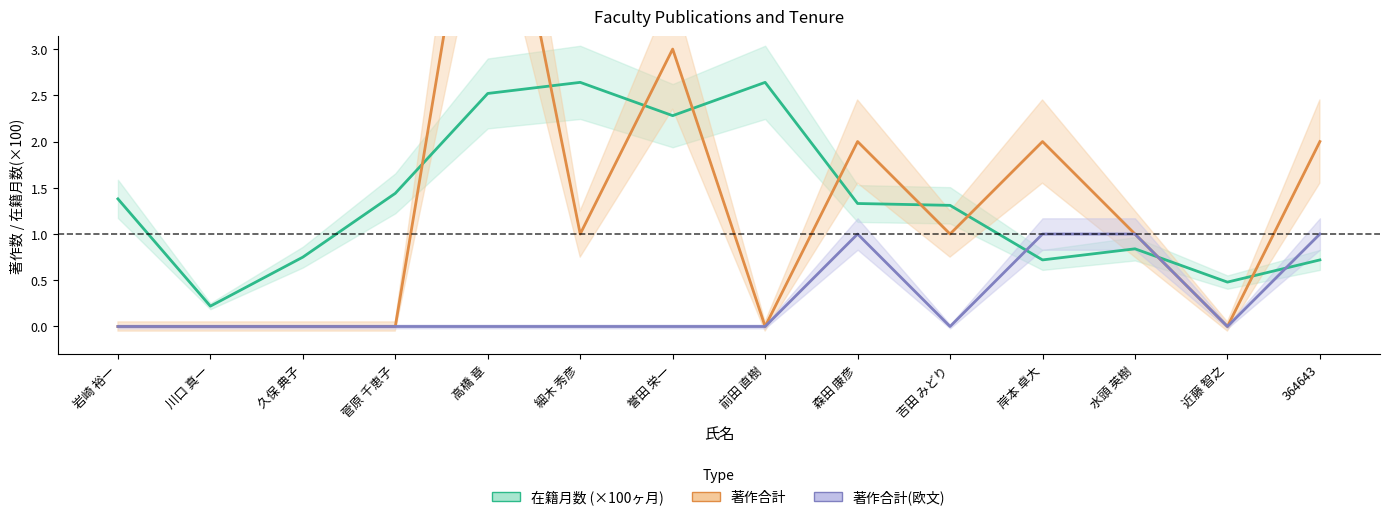

Reading left to right, extract all data points from this chart.

在籍月数: 1.4	0.2	0.8	1.4	2.5	2.6	2.3	2.6	1.3	1.3	0.7	0.8	0.5	0.7
著作合計: 0.0	0.0	0.0	0.0	6.0	1.0	3.0	0.0	2.0	1.0	2.0	1.0	0.0	2.0
著作合計(欧文): 0.0	0.0	0.0	0.0	0.0	0.0	0.0	0.0	1.0	0.0	1.0	1.0	0.0	1.0